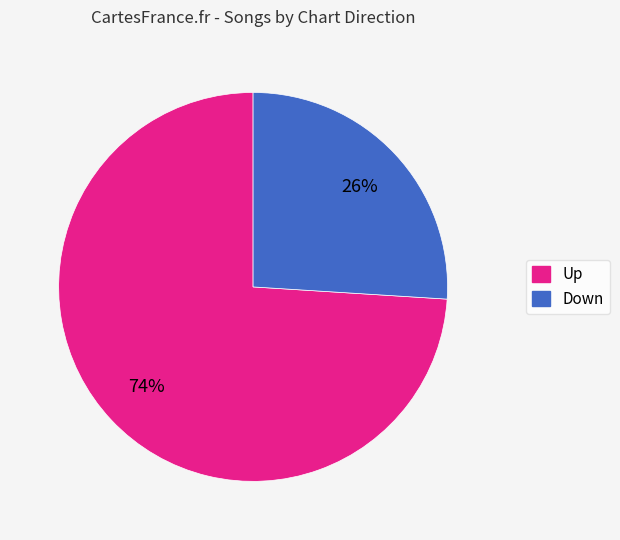

Do Up and Down together represent more than half of the pie?

Yes